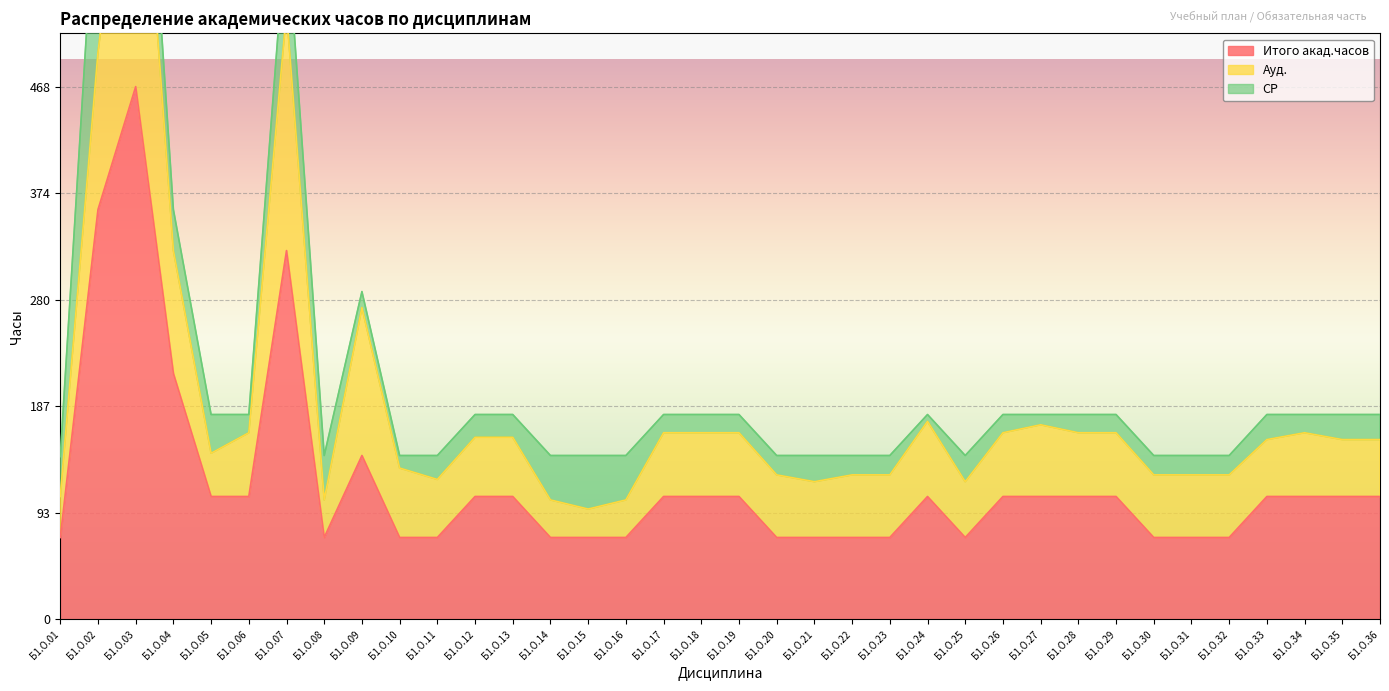

At which label does Ауд. reach its peak?

Б1.О.03